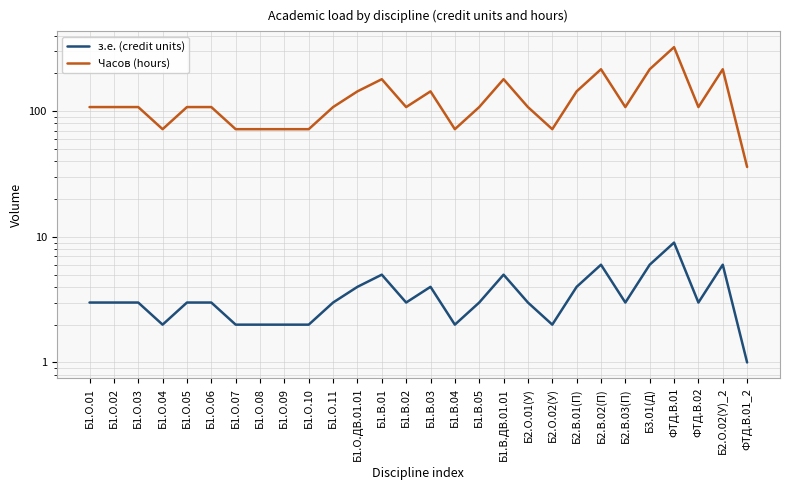

What is the sum of the Часов (hours) values at Б1.О.10 and Б1.В.01?

252